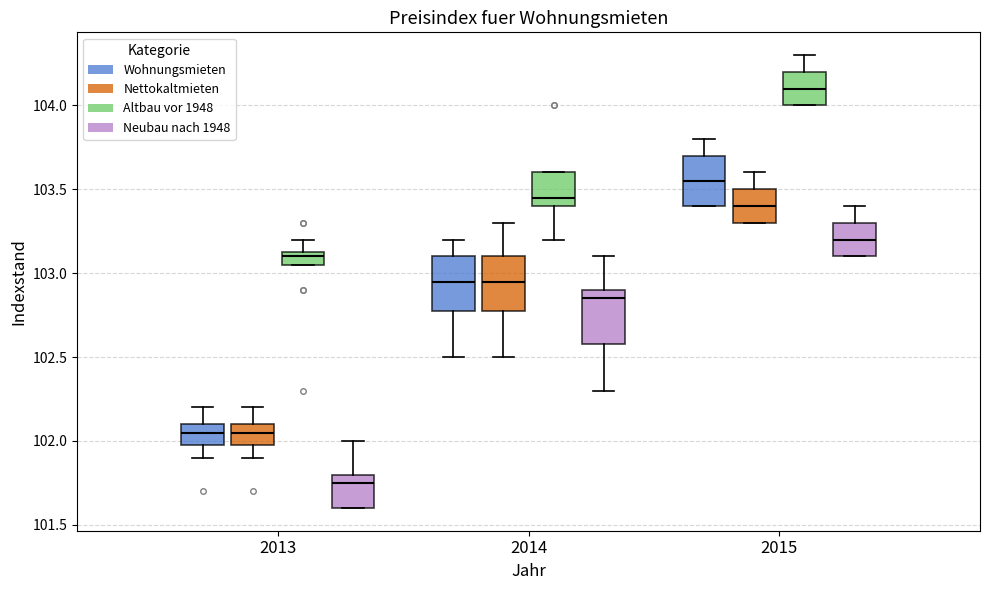

Where is the upper edge of the box for 2015 (Nettokaltmieten) on the y-axis? The values are not printed on the chart, so give them approximately, as read against the axis.

103.50